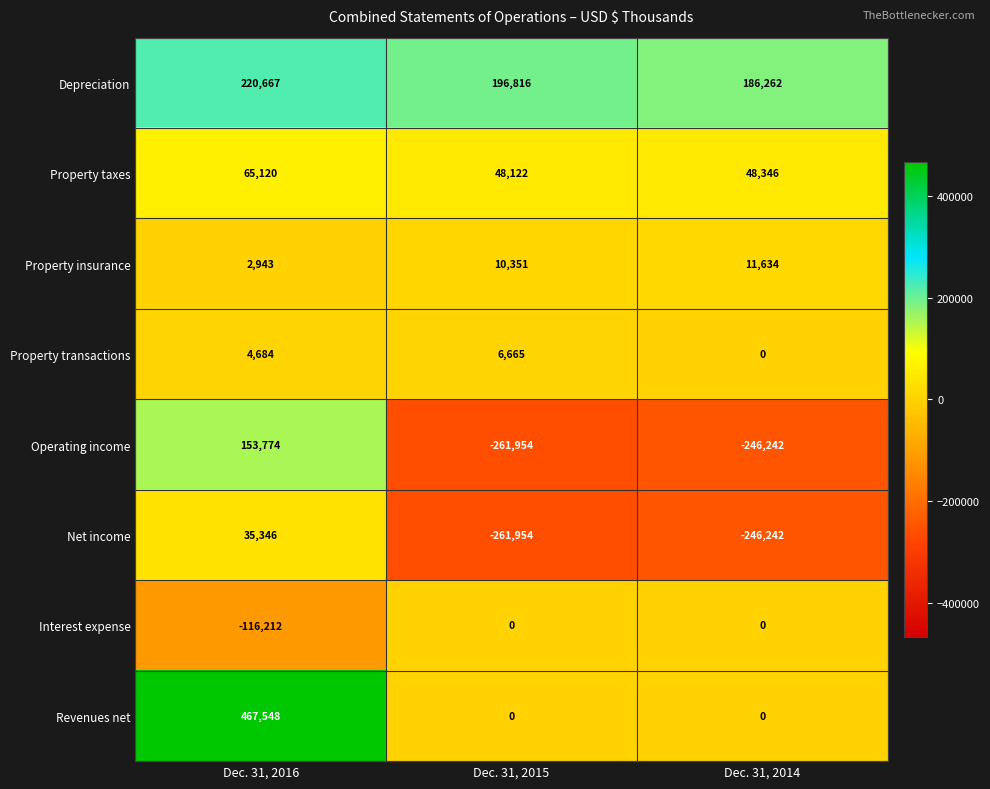

Where does the Net income series first go above -246242?

Dec. 31, 2016